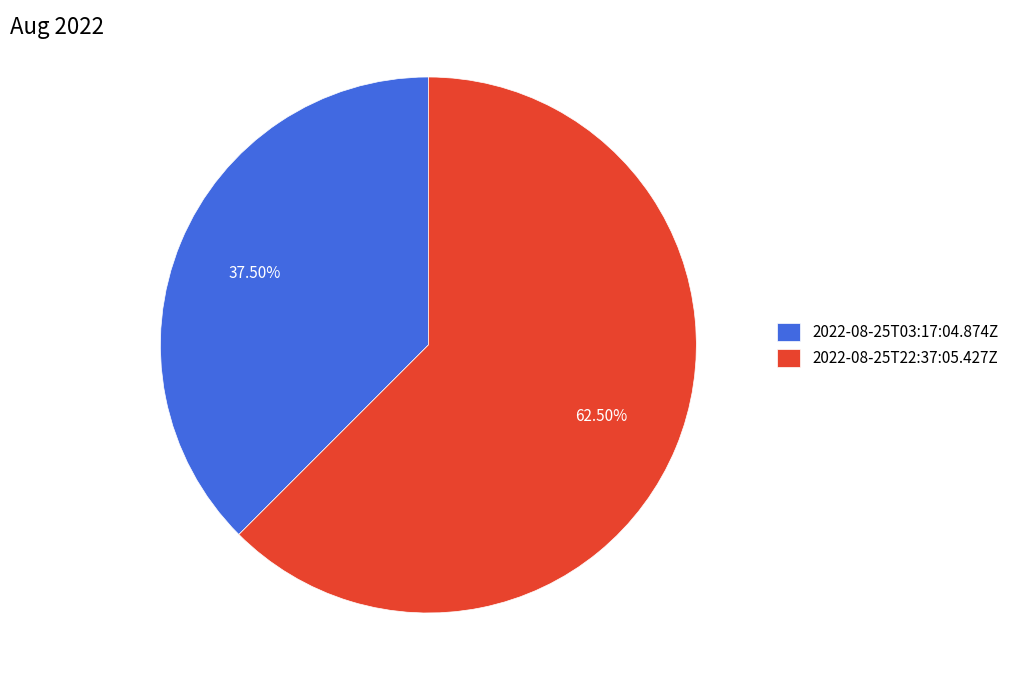

What is the ratio of the value at 2022-08-25T22:37:05.427Z to the value at 2022-08-25T03:17:04.874Z?

1.7